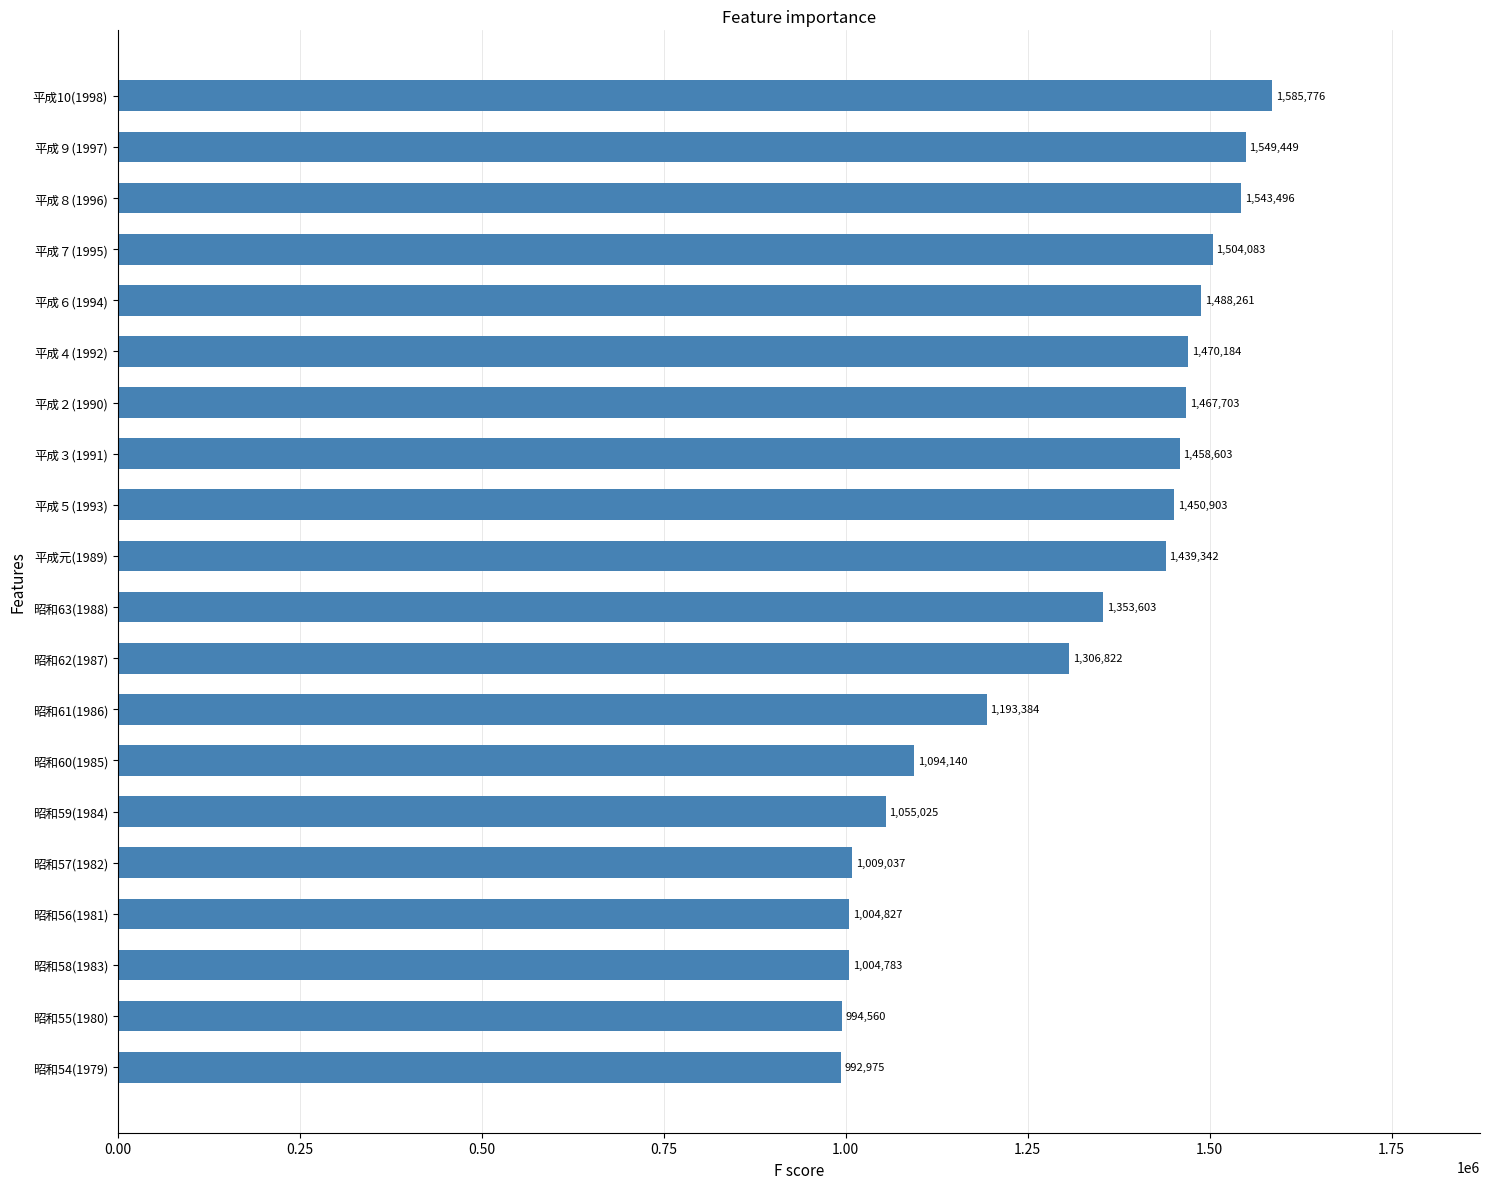

List the labels in order of value, largest first.

平成10(1998), 平成９(1997), 平成８(1996), 平成７(1995), 平成６(1994), 平成４(1992), 平成２(1990), 平成３(1991), 平成５(1993), 平成元(1989), 昭和63(1988), 昭和62(1987), 昭和61(1986), 昭和60(1985), 昭和59(1984), 昭和57(1982), 昭和56(1981), 昭和58(1983), 昭和55(1980), 昭和54(1979)